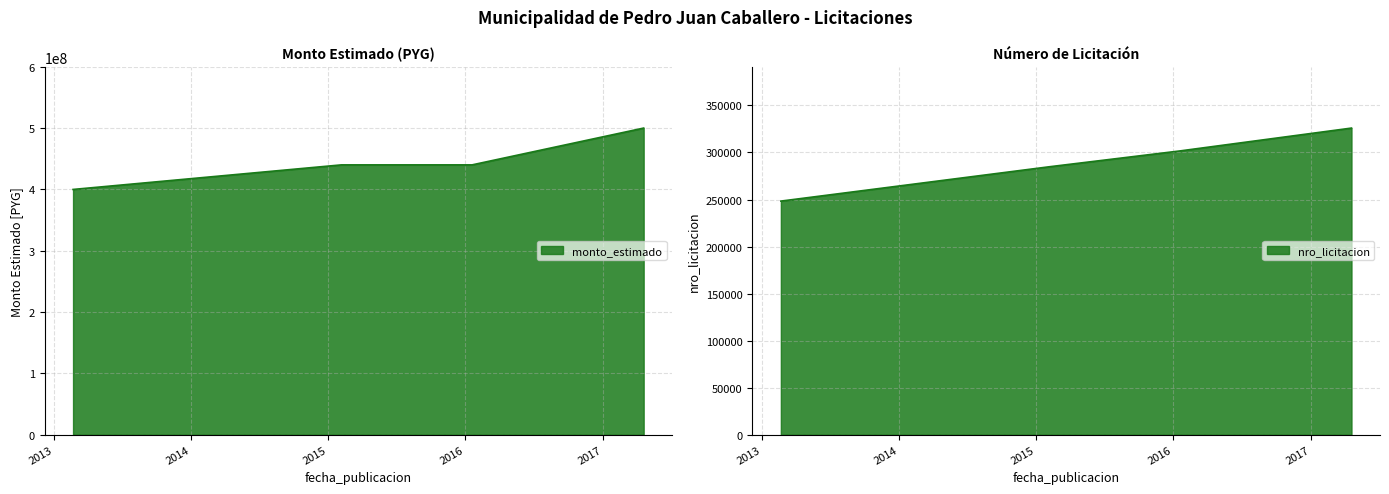

Where does the monto_estimado series first go above 440000000?

2017-04-20